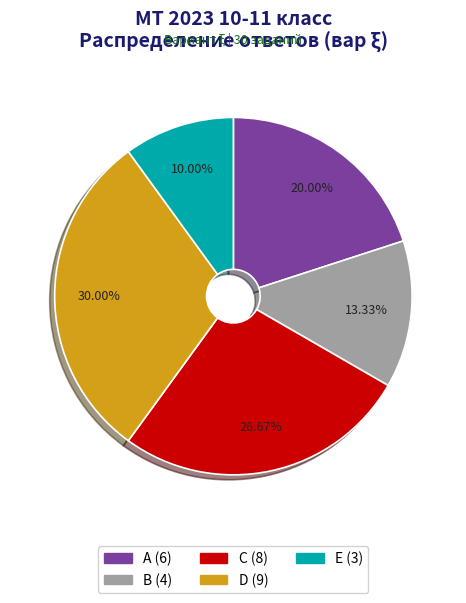

Is A the majority of the pie?

No